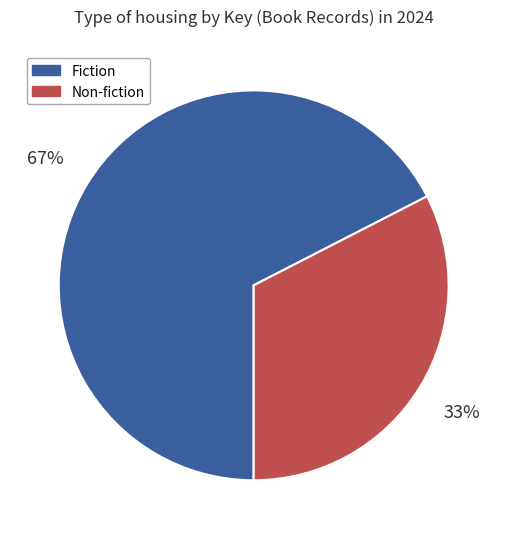

Is it true that Non-fiction is 33% of the pie?

True